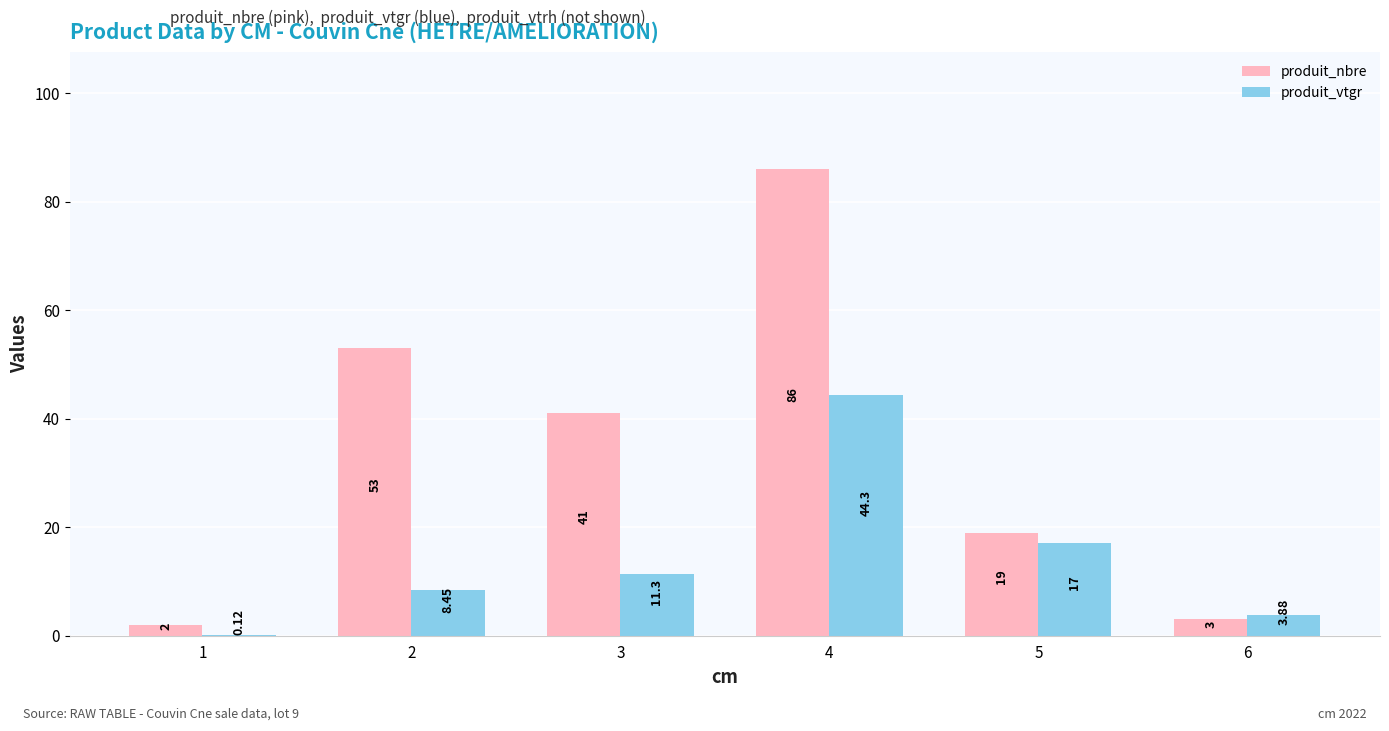

How many groups of bars are there?

6